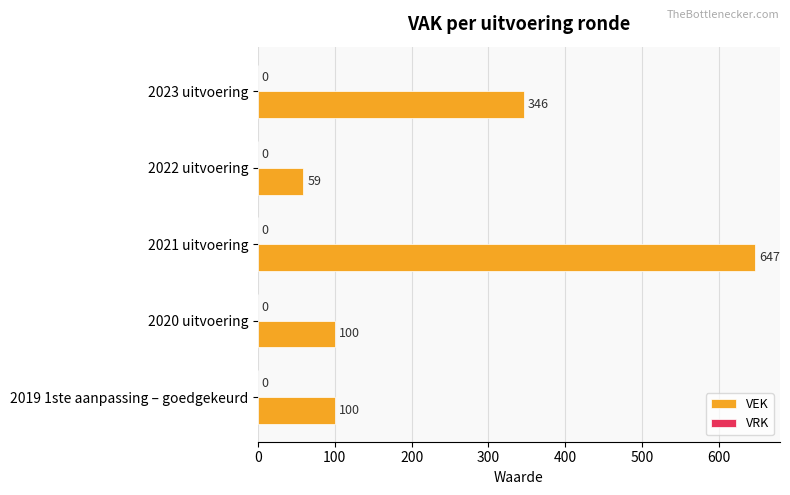

Is it true that the value at 2023 uitvoering is 346?

True